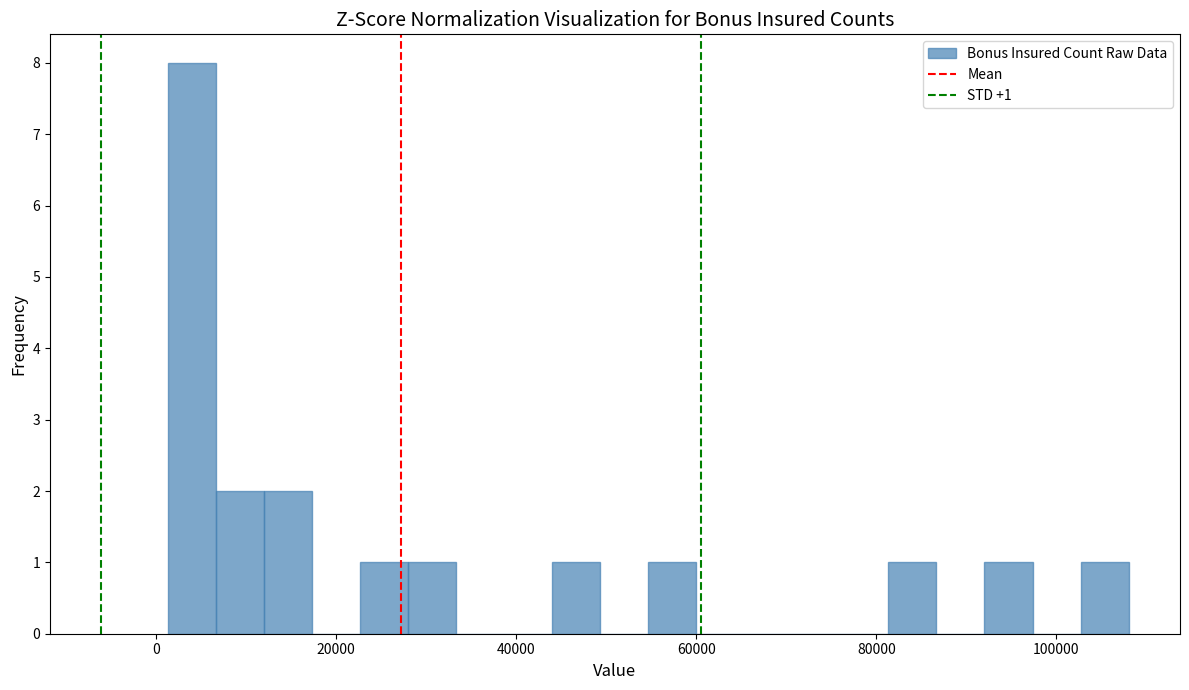

Read against the x-axis, roughly where is the centre of the tallest bar?

4000